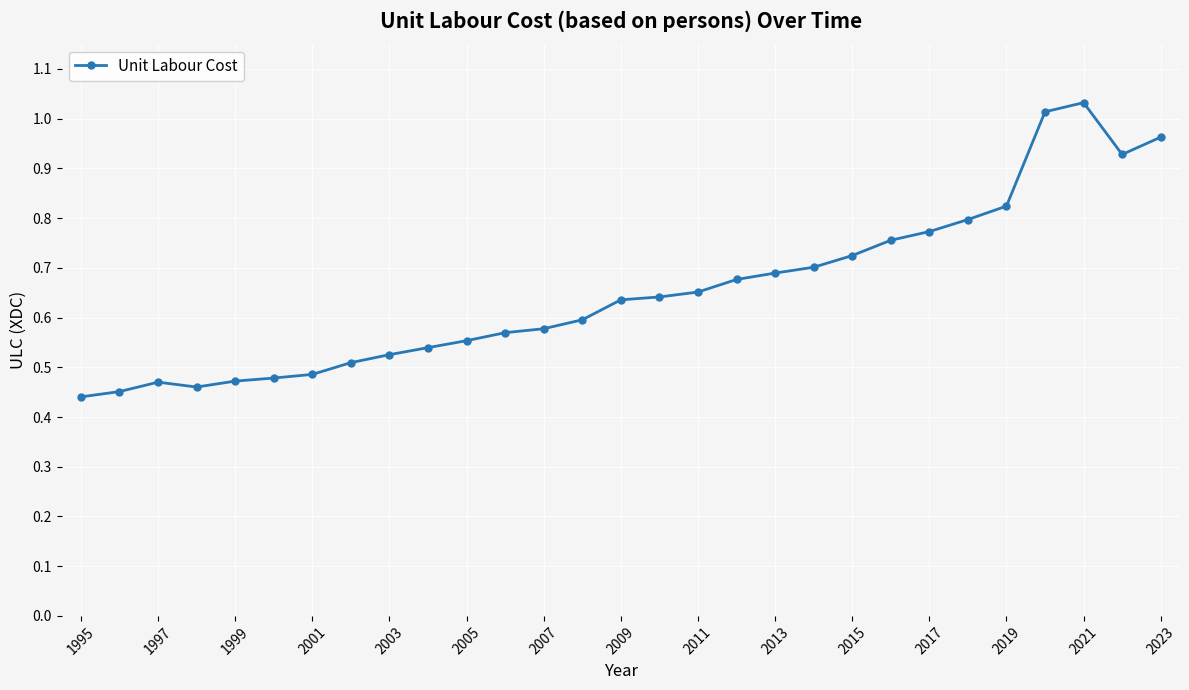

What is the sum of all values?

18.9